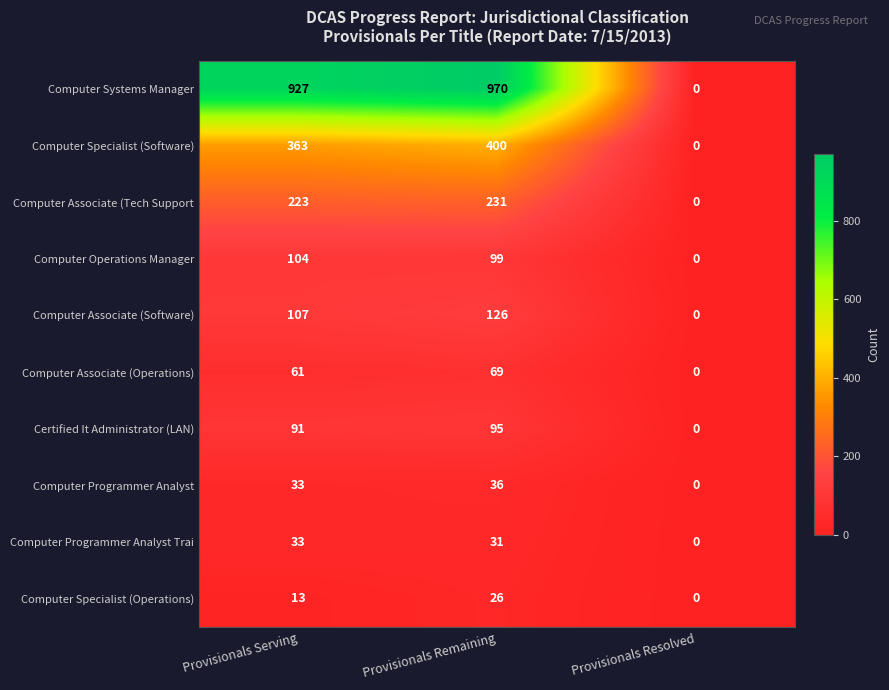

Is it true that Certified It Administrator (LAN) equals -47 at Provisionals Resolved?

False